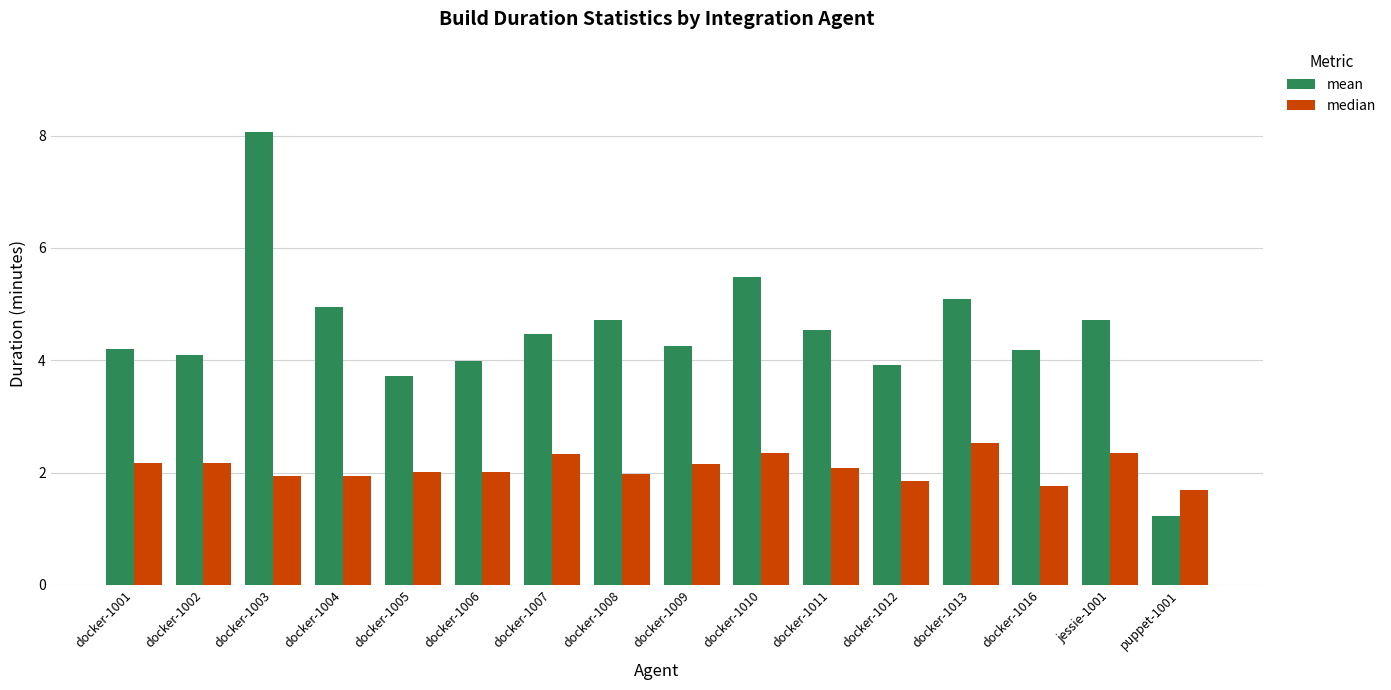

Does the chart contain any negative values?

No